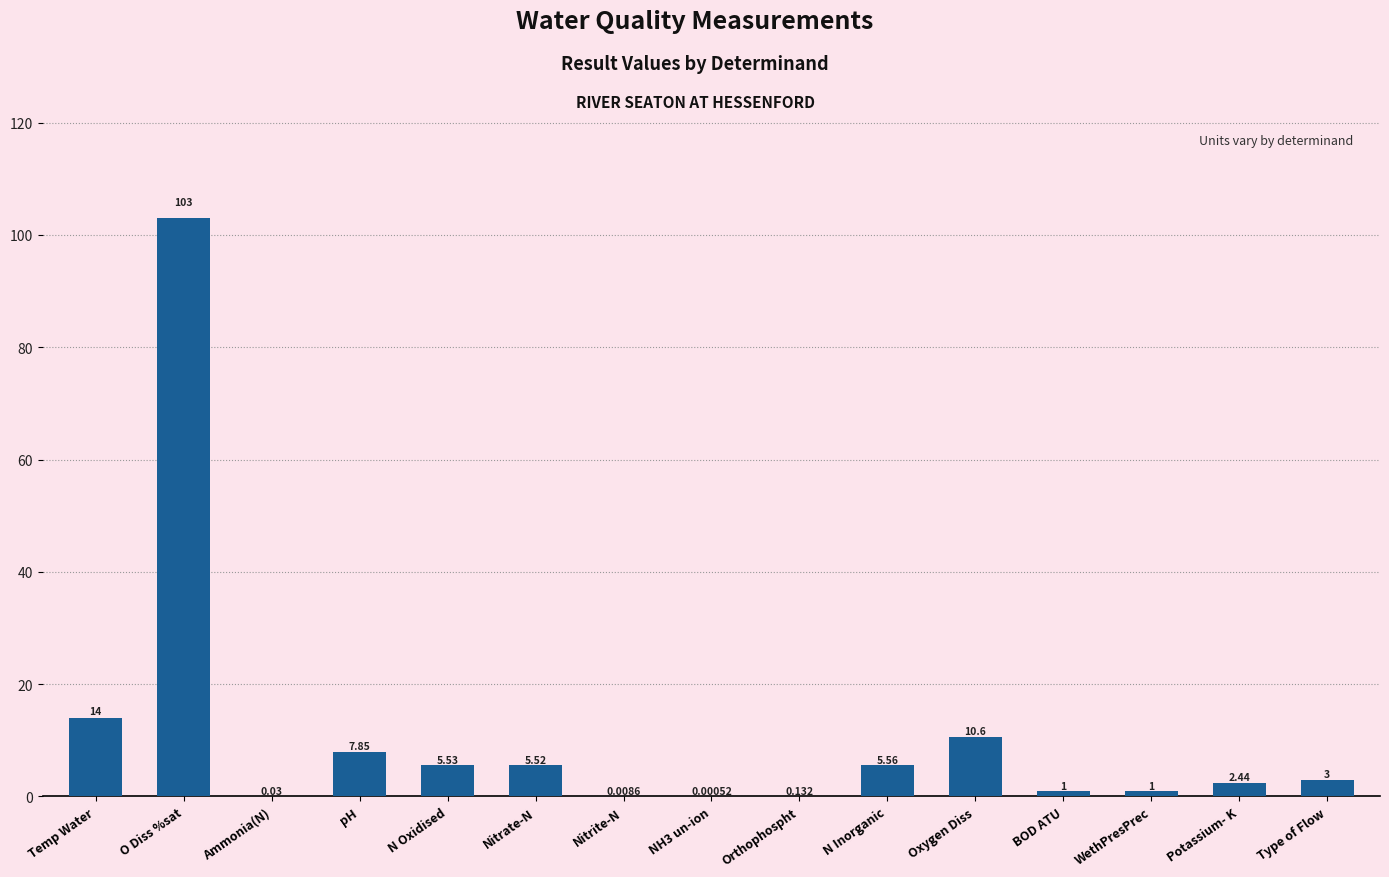

What is the greatest value displayed?

103.0